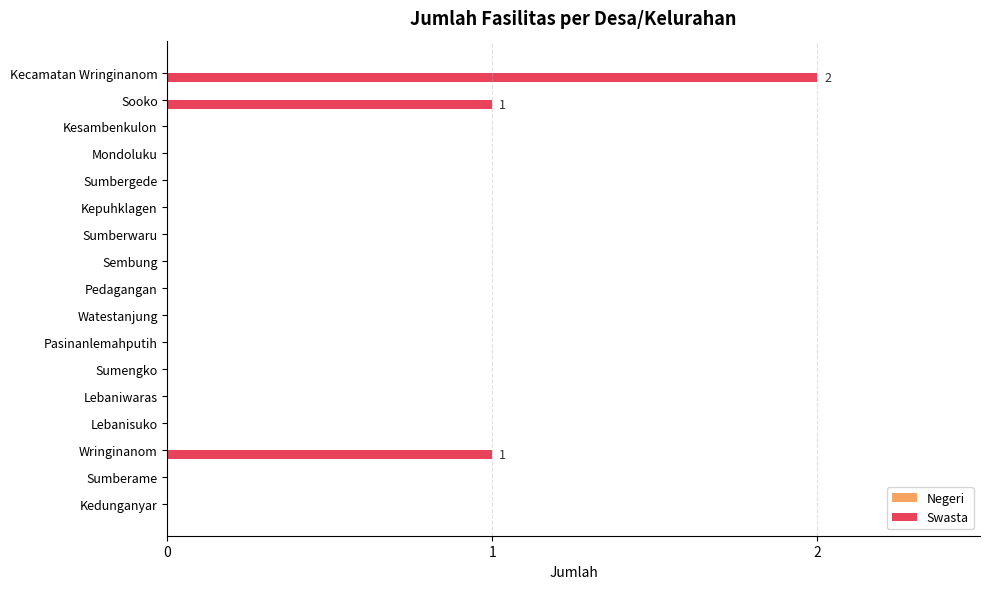

Between Kecamatan Wringinanom and Sumberame, which is larger?

Kecamatan Wringinanom